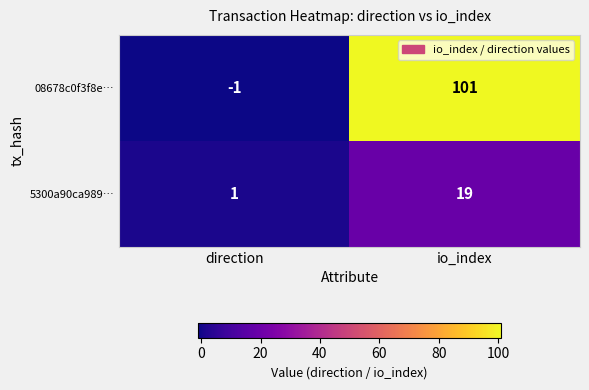

Which category has the highest value in the 08678c0f3f8e… series?

io_index